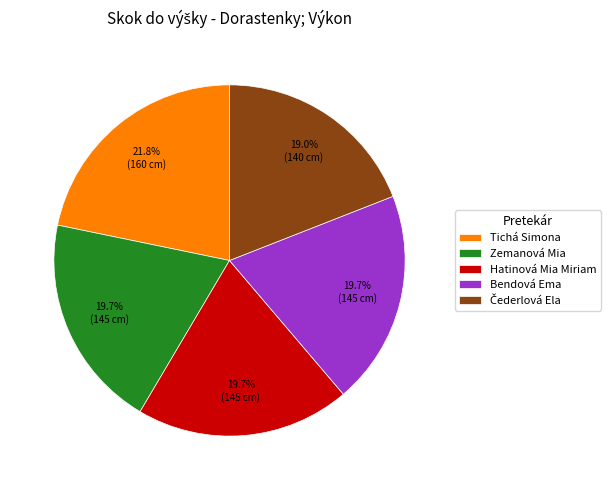

To the nearest percent, what is the difference between the Tichá Simona and Hatinová Mia Miriam slice percentages?

2%